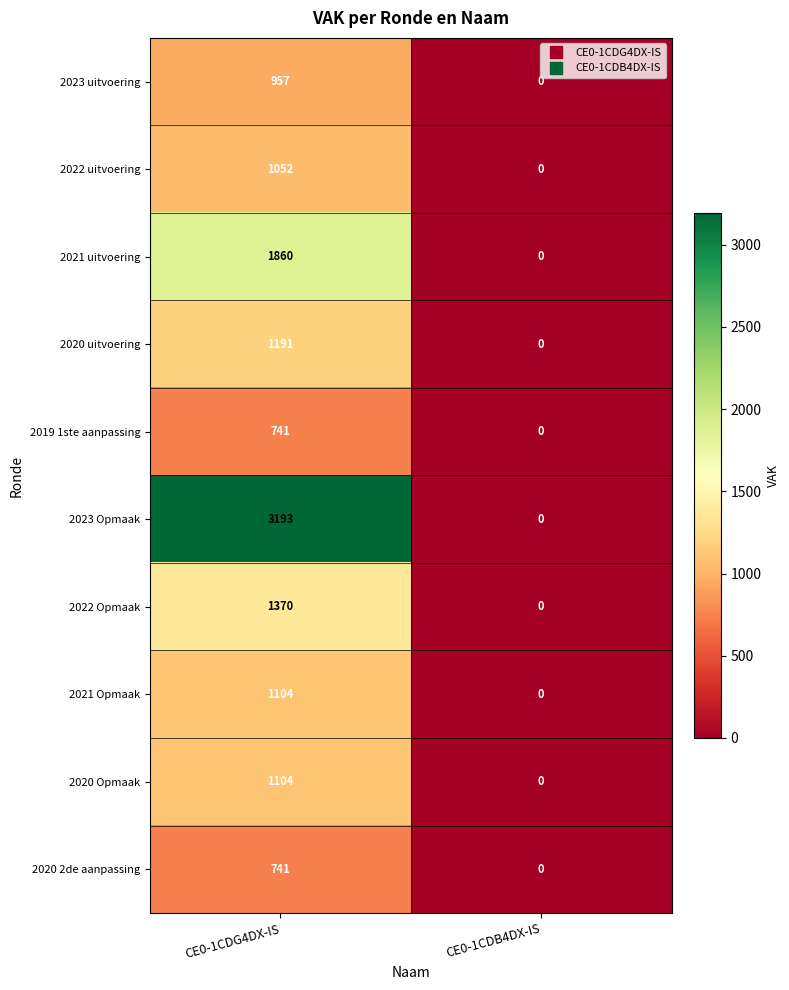

Which series has the largest range (max minus min)?

2023 Opmaak